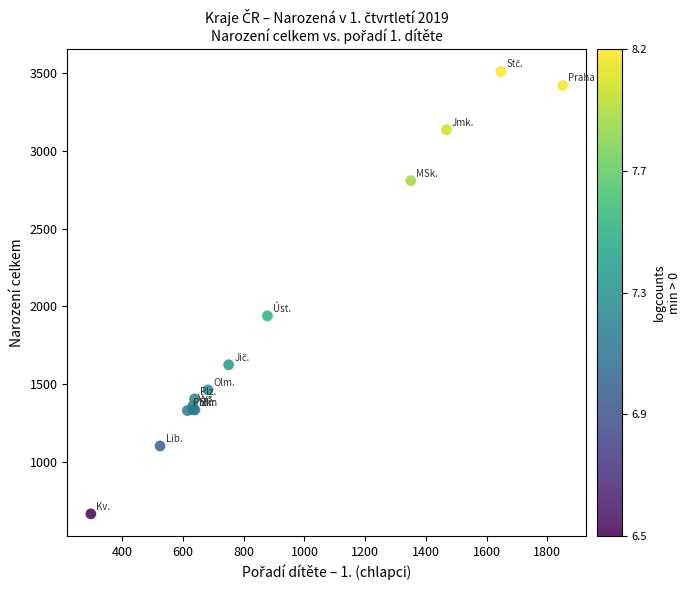

What Y value in the scatter plot is closest to 2089?

1940